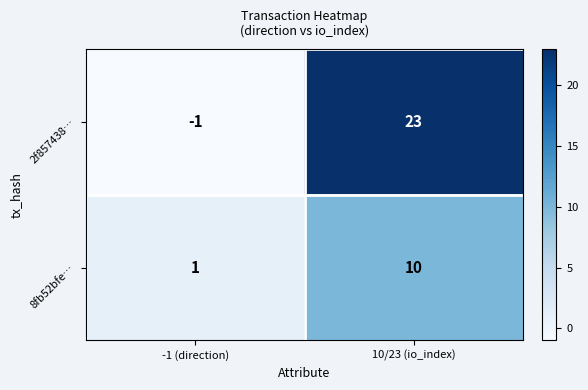

The 2f857438… series shows 23 at 10/23 (io_index). True or false?

True